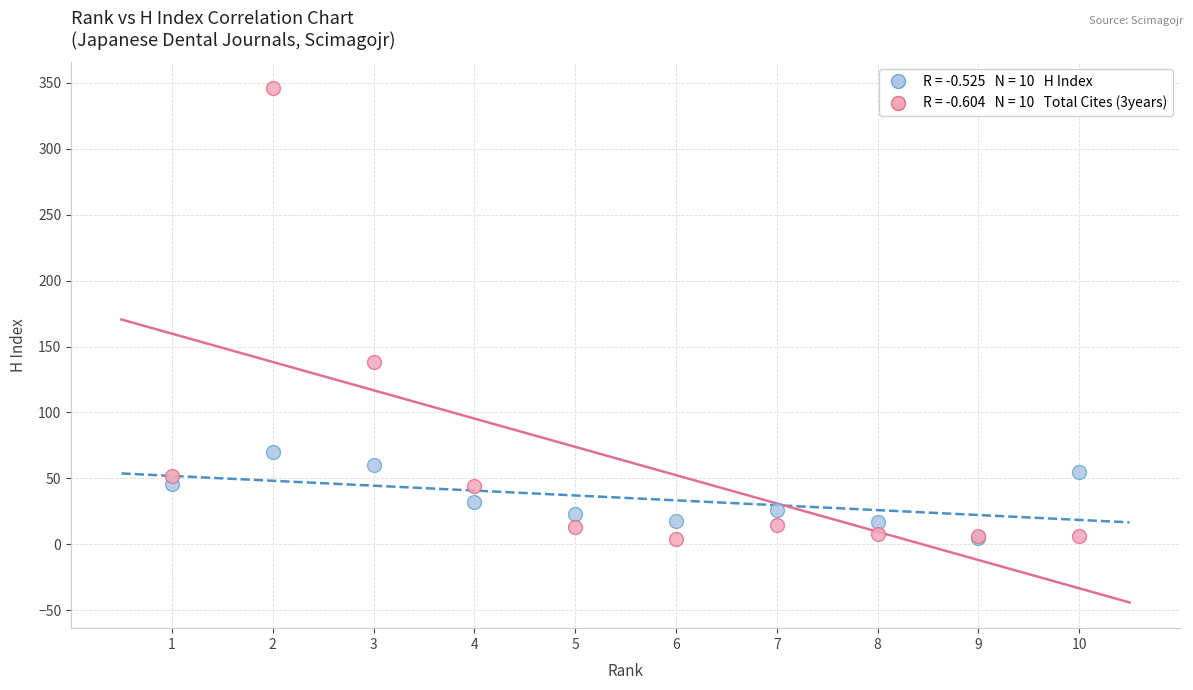

Across all series, what Y value is closest to 175?

138